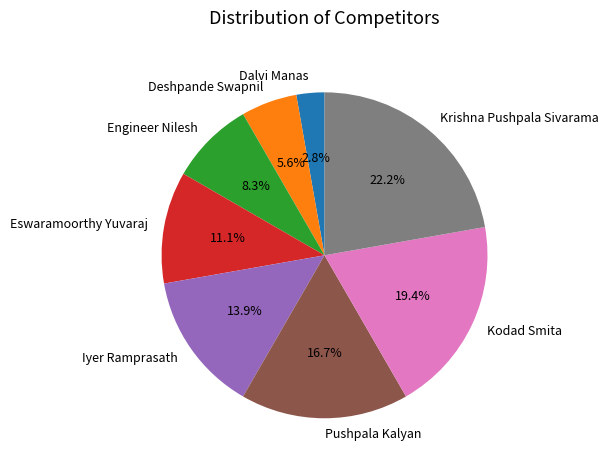

Does Engineer Nilesh represent more than half of the total?

No